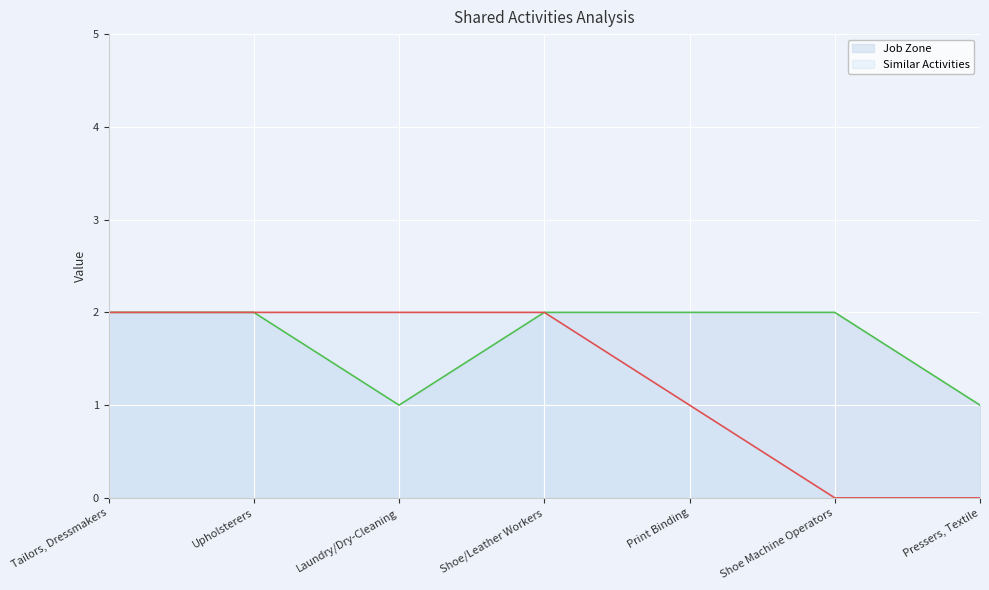

Between Tailors, Dressmakers and Shoe Machine Operators, which series saw the biggest shift?

Similar Activities